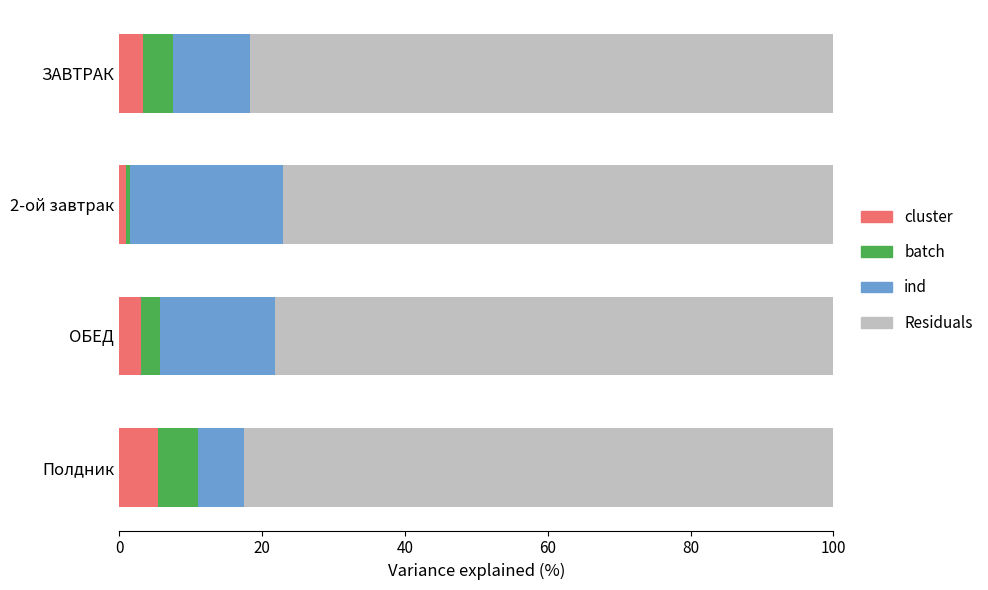

How many categories are shown in the chart?

4